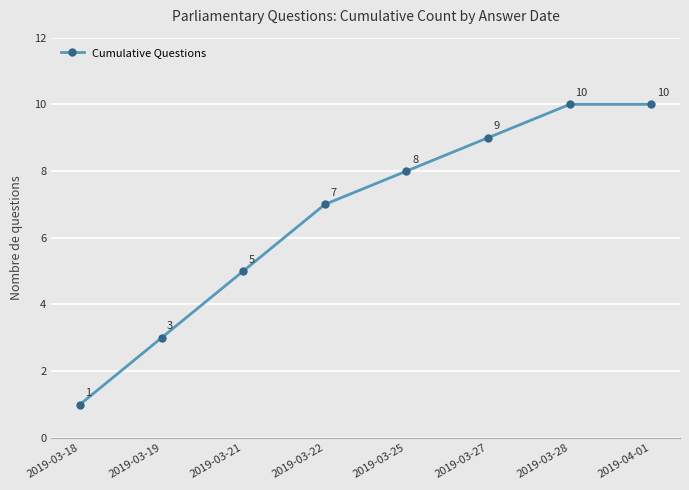

Which has a higher value, 2019-03-25 or 2019-03-27?

2019-03-27